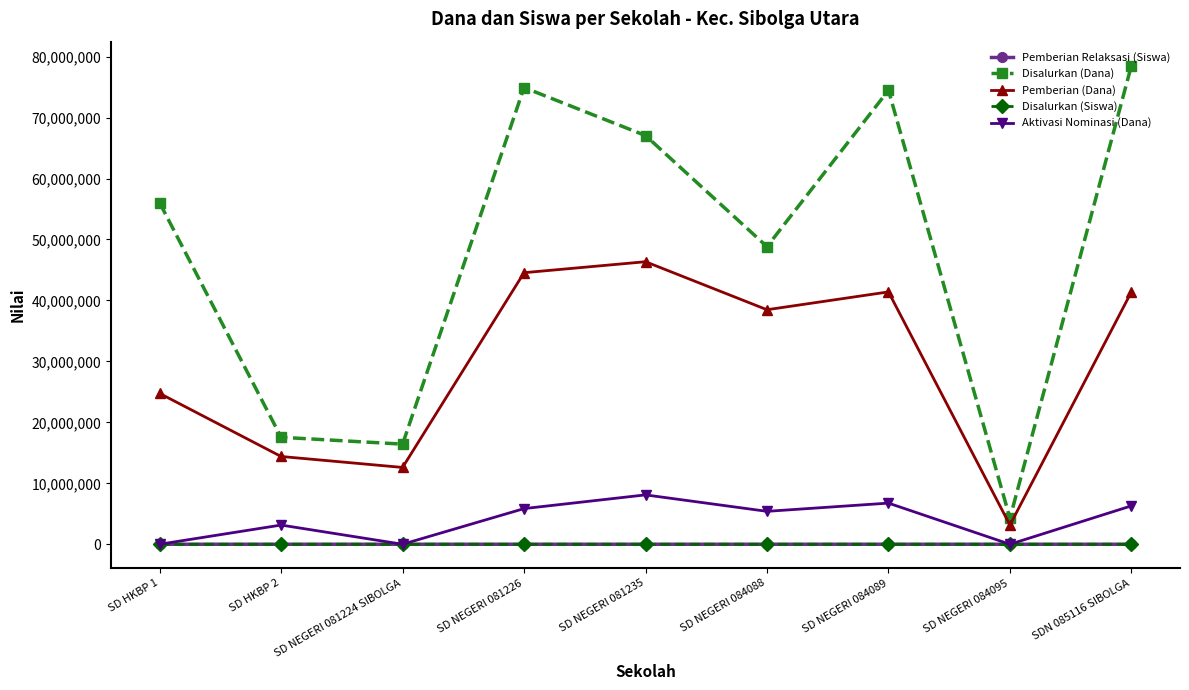

At which label is Pemberian (Dana) closest to 24750000?

SD HKBP 1